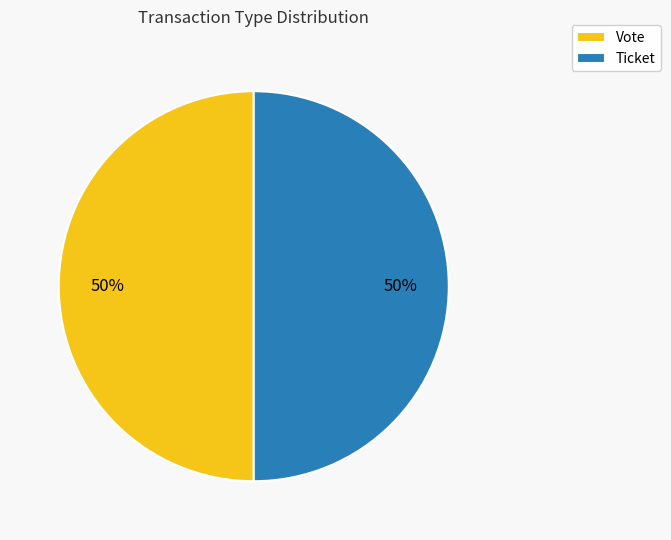

Is it true that Vote is 50% of the pie?

True